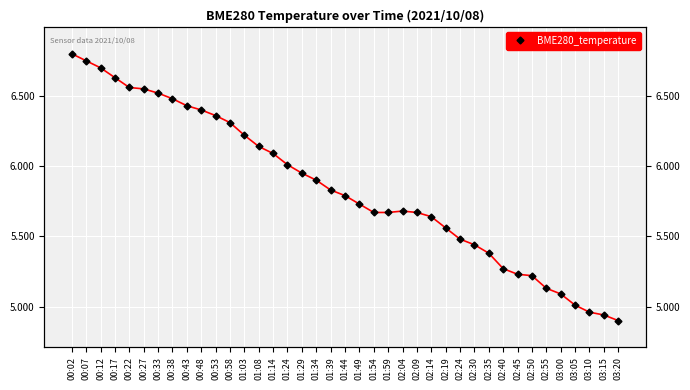

Reading right to left, extract all data points from this chart.

03:20=4.9	03:15=4.9	03:10=5.0	03:05=5.0	03:00=5.1	02:55=5.1	02:50=5.2	02:45=5.2	02:40=5.3	02:35=5.4	02:30=5.4	02:24=5.5	02:19=5.6	02:14=5.6	02:09=5.7	02:04=5.7	01:59=5.7	01:54=5.7	01:49=5.7	01:44=5.8	01:39=5.8	01:34=5.9	01:29=6.0	01:24=6.0	01:14=6.1	01:08=6.1	01:03=6.2	00:58=6.3	00:53=6.4	00:48=6.4	00:43=6.4	00:38=6.5	00:33=6.5	00:27=6.5	00:22=6.6	00:17=6.6	00:12=6.7	00:07=6.8	00:02=6.8